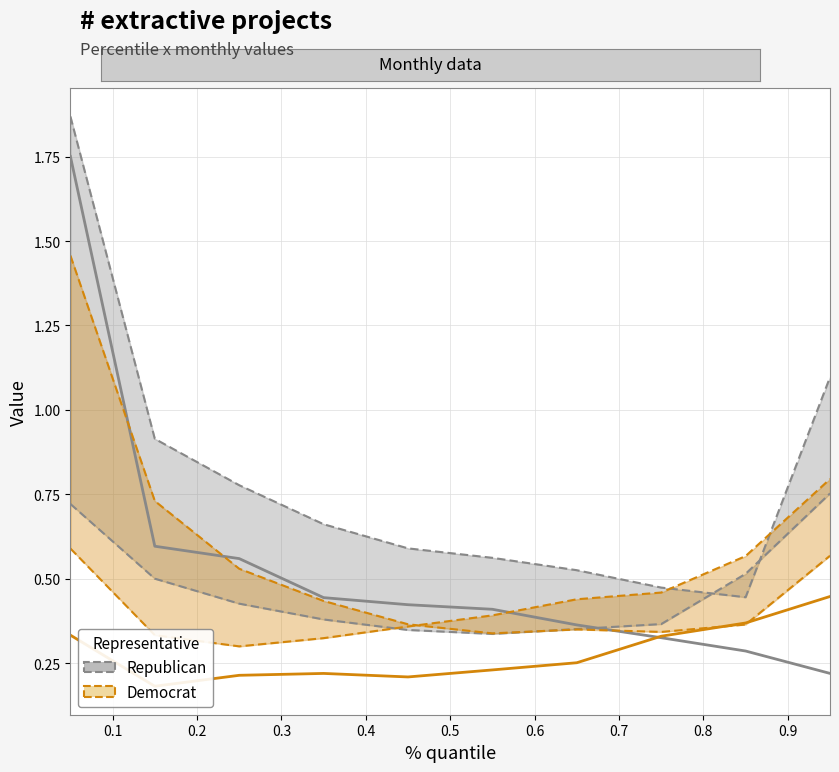

Reading right to left, extract all data points from this chart.

Republican: 0.2	0.3	0.3	0.4	0.4	0.4	0.4	0.6	0.6	1.8
Democrat: 0.4	0.4	0.3	0.3	0.2	0.2	0.2	0.2	0.2	0.3